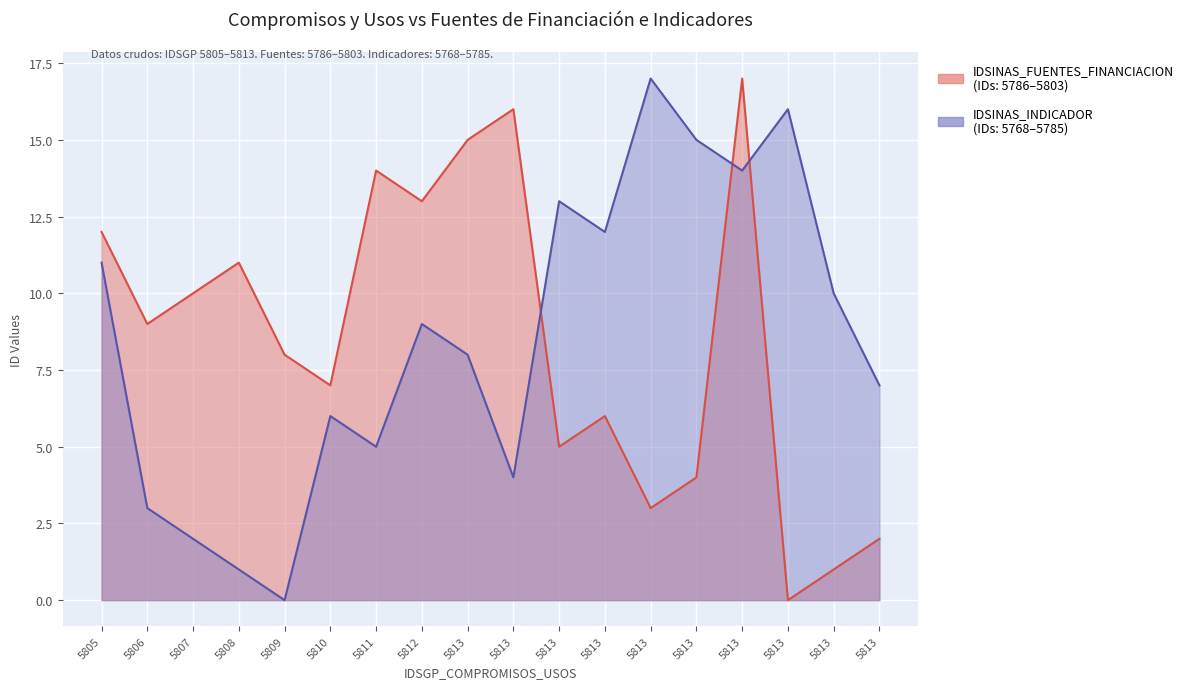

What is the value of the IDSINAS_FUENTES_FINANCIACION point at the 16th from the left?

15